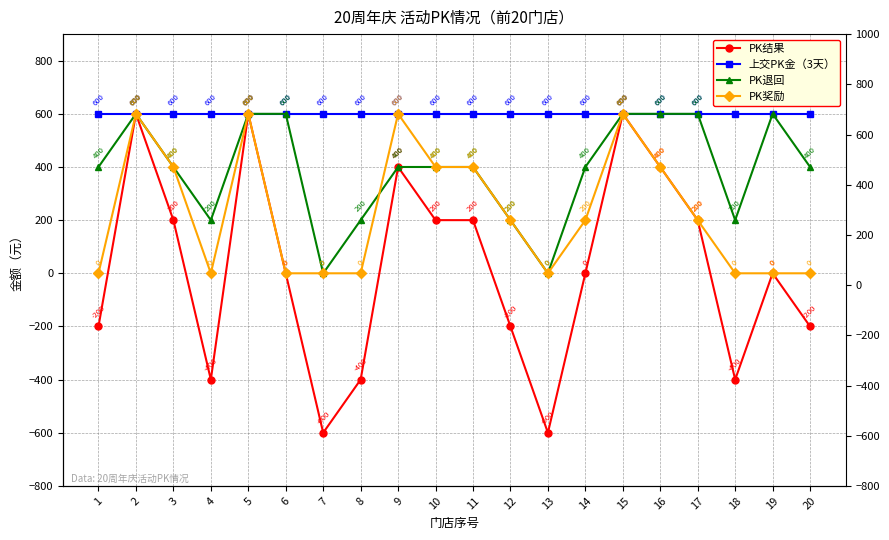

Is it true that PK退回 equals 600 at 19?

True